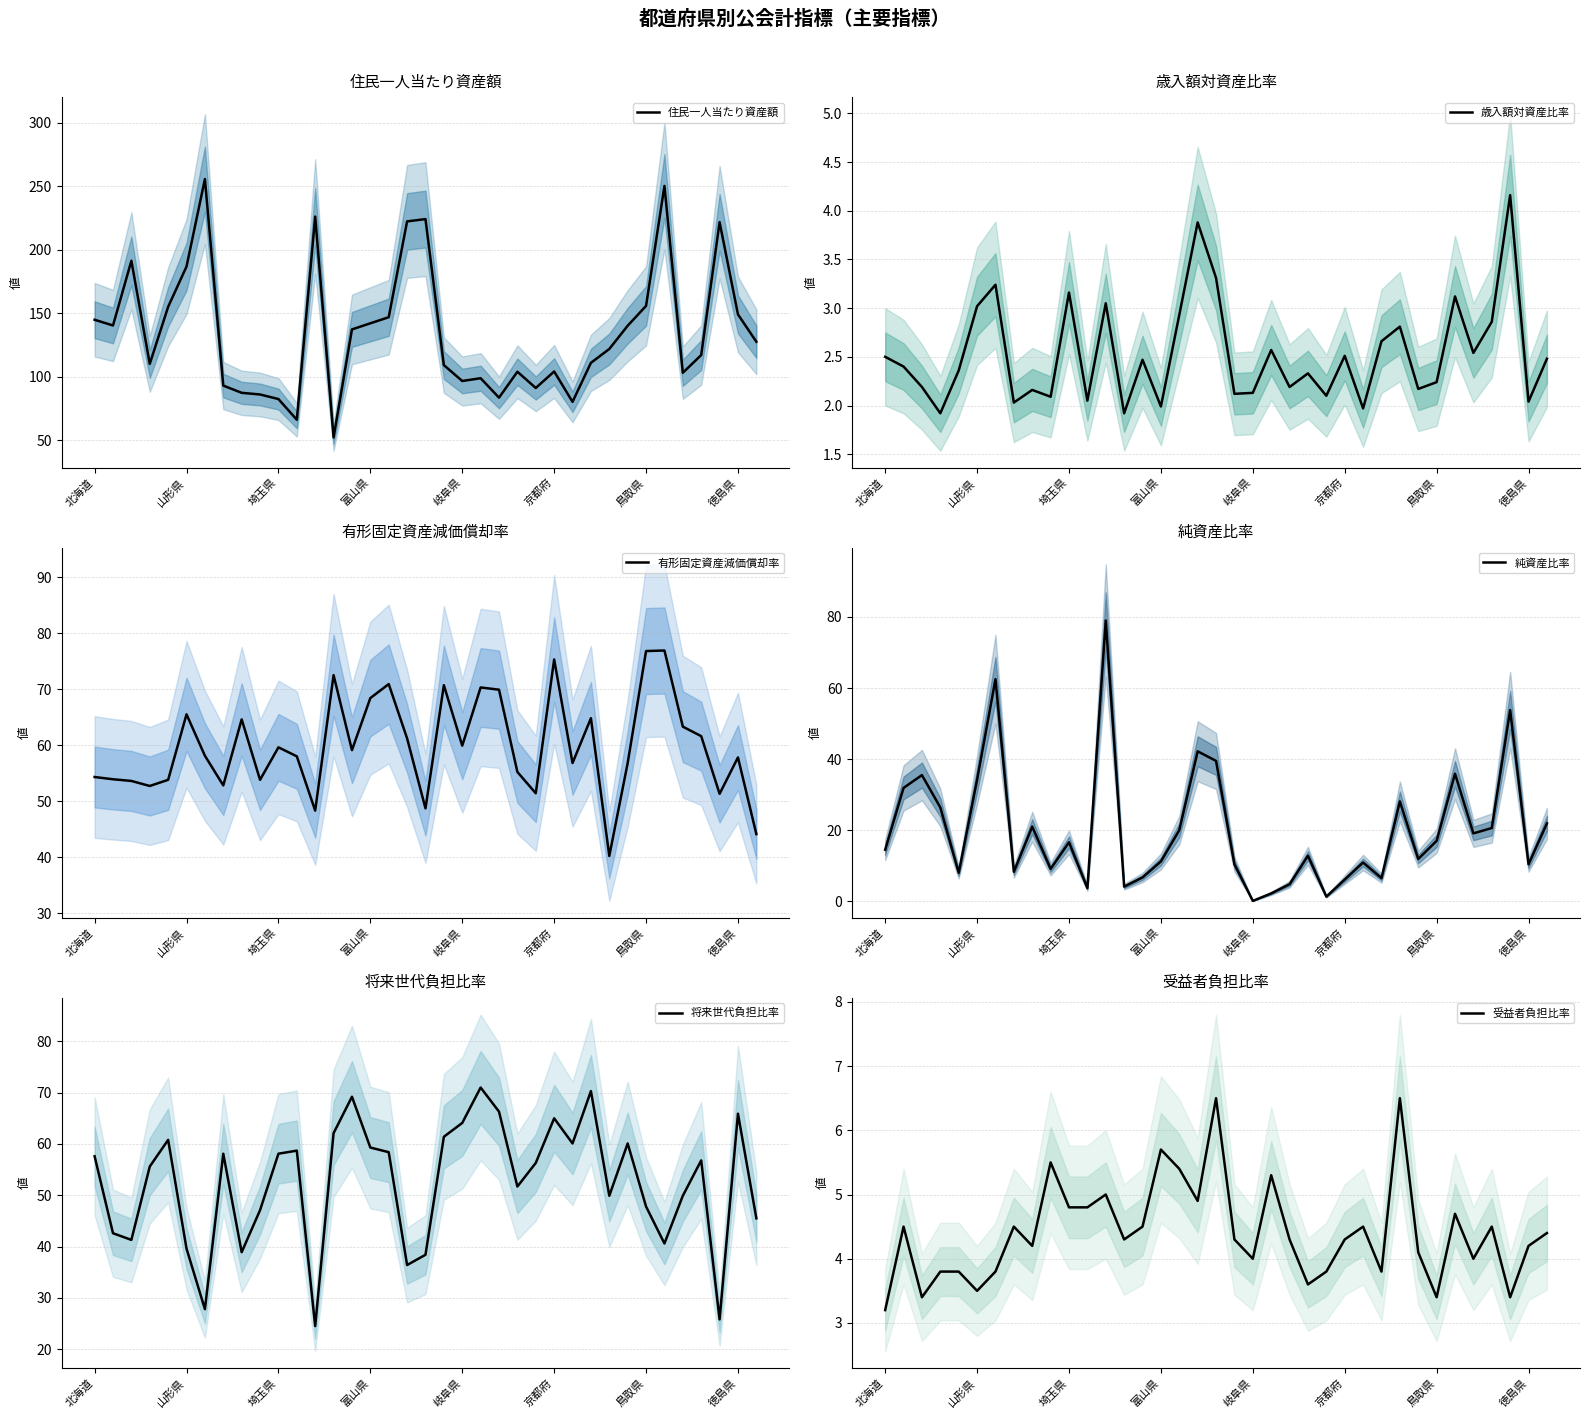

What is the lowest value of the 有形固定資産減価償却率 series?

40.2